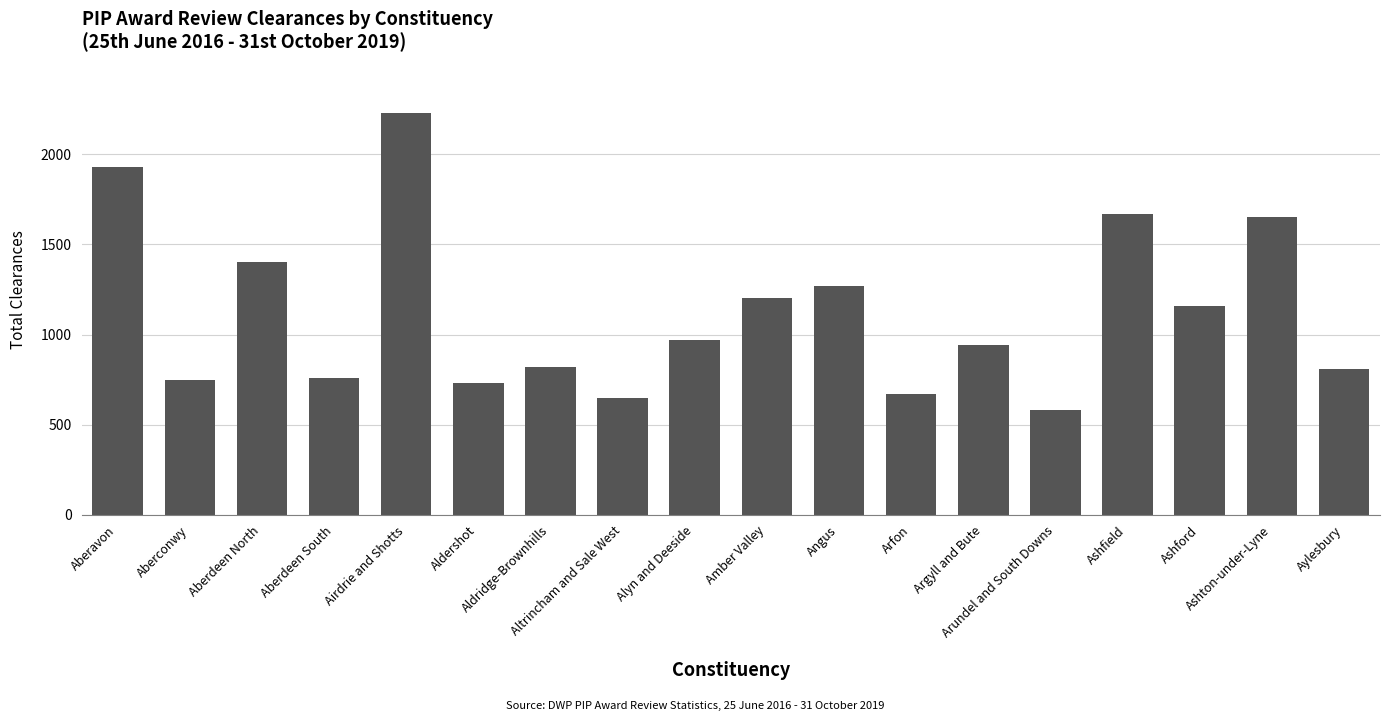

Are the bars grouped side by side (vs. stacked)?

No